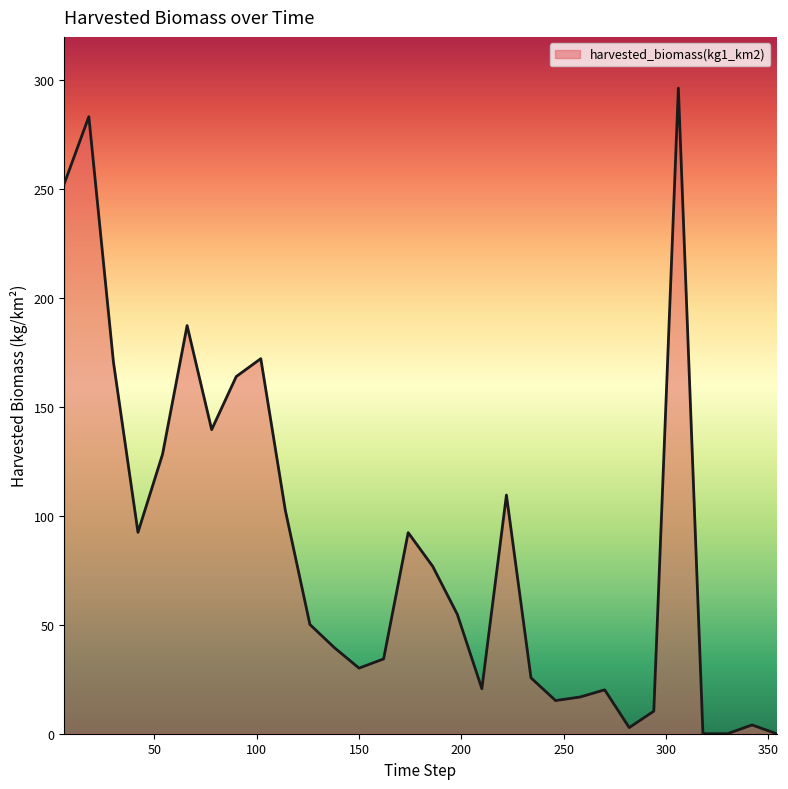

What is the maximum value shown in the chart?

296.5